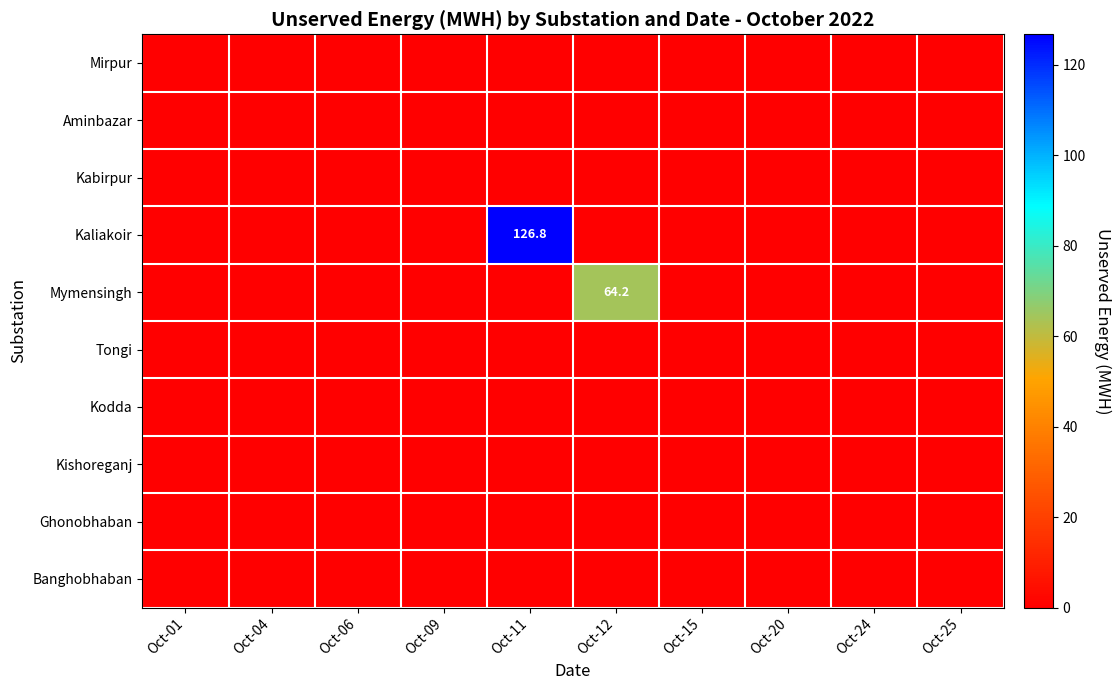

Which series has the widest spread of values?

Kaliakoir